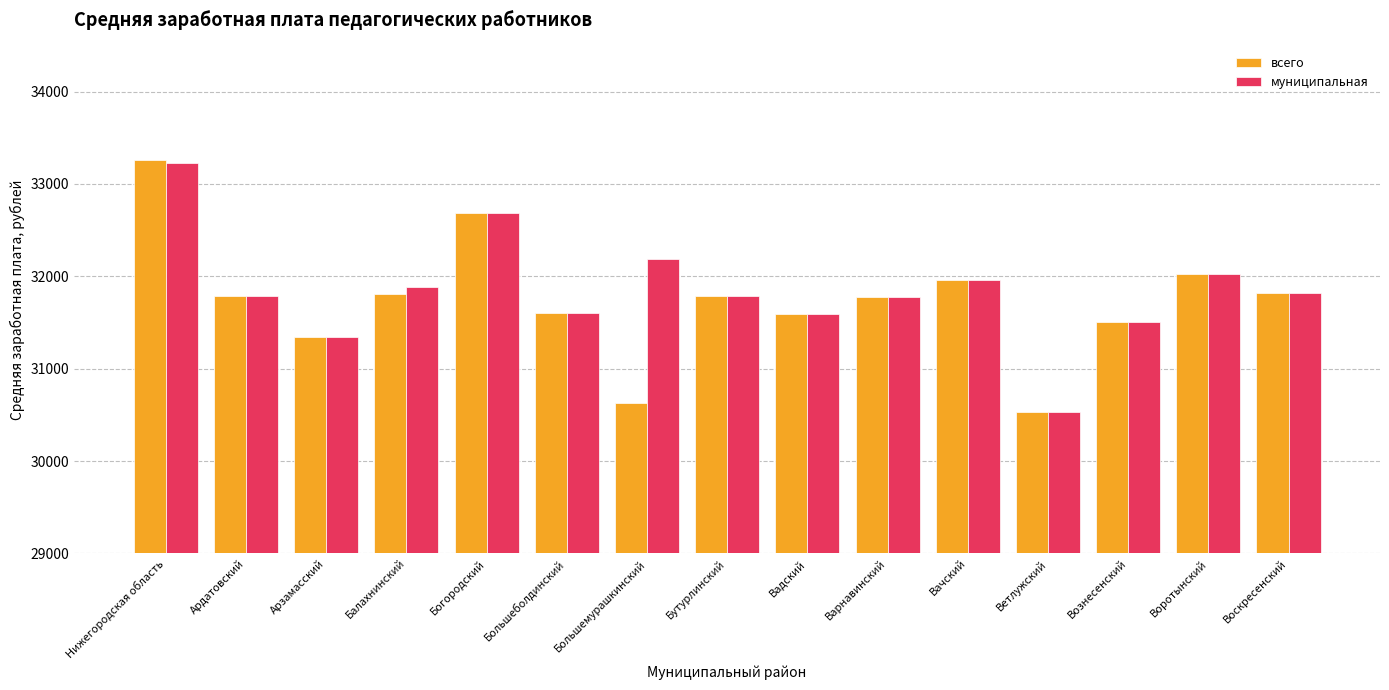

At which label does муниципальная reach its peak?

Нижегородская область